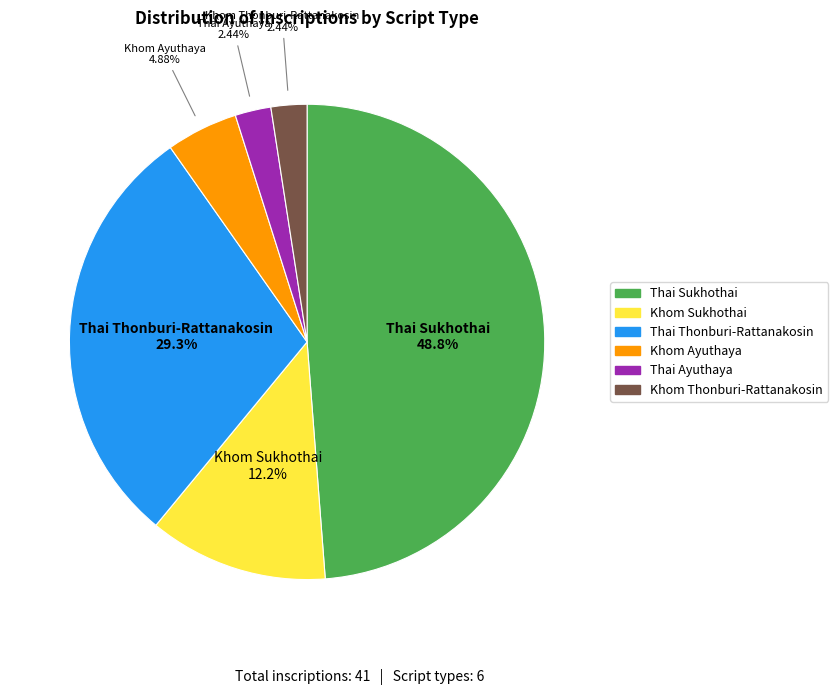

Count the number of slices in the pie.

6